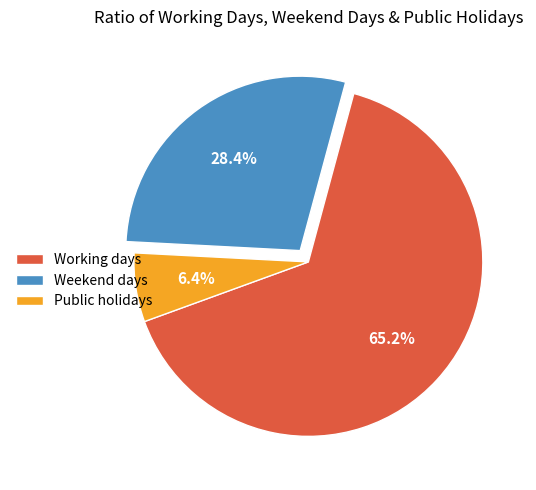

Which has a higher value, Public holidays or Weekend days?

Weekend days